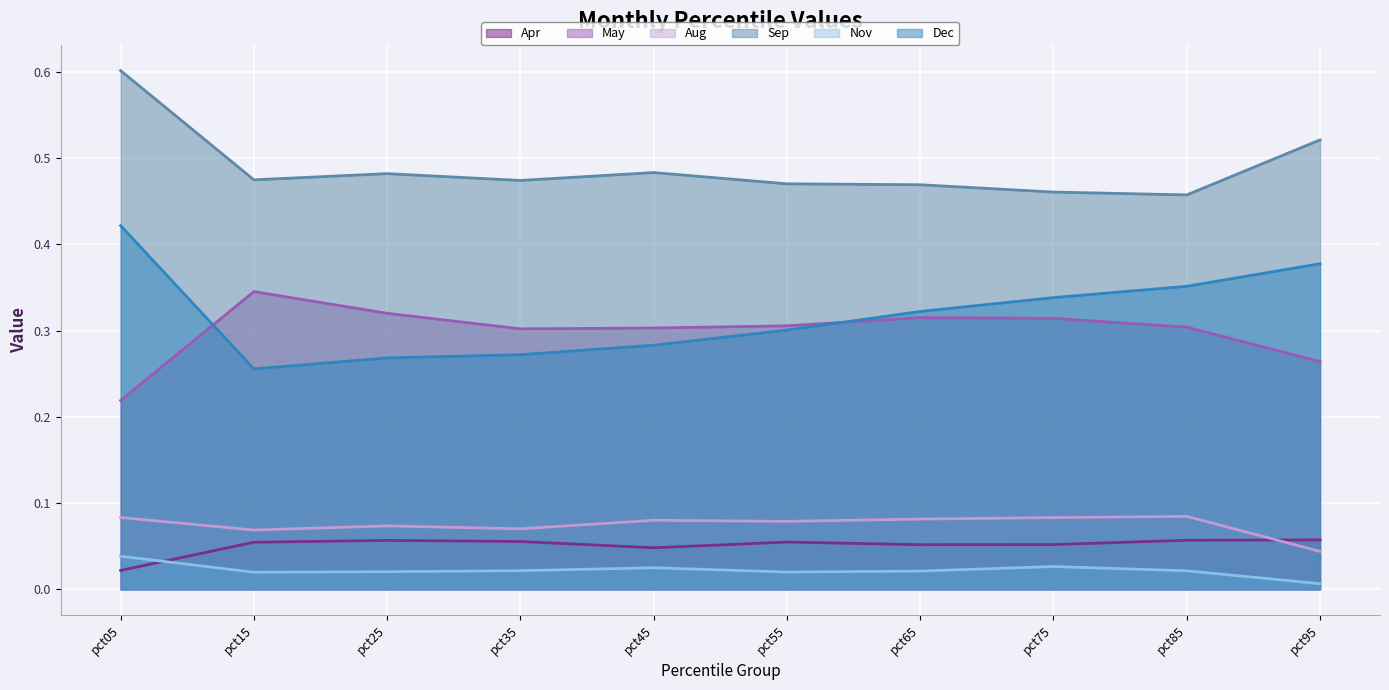

After their last crossing, which series has the higher values: Apr or Nov?

Apr